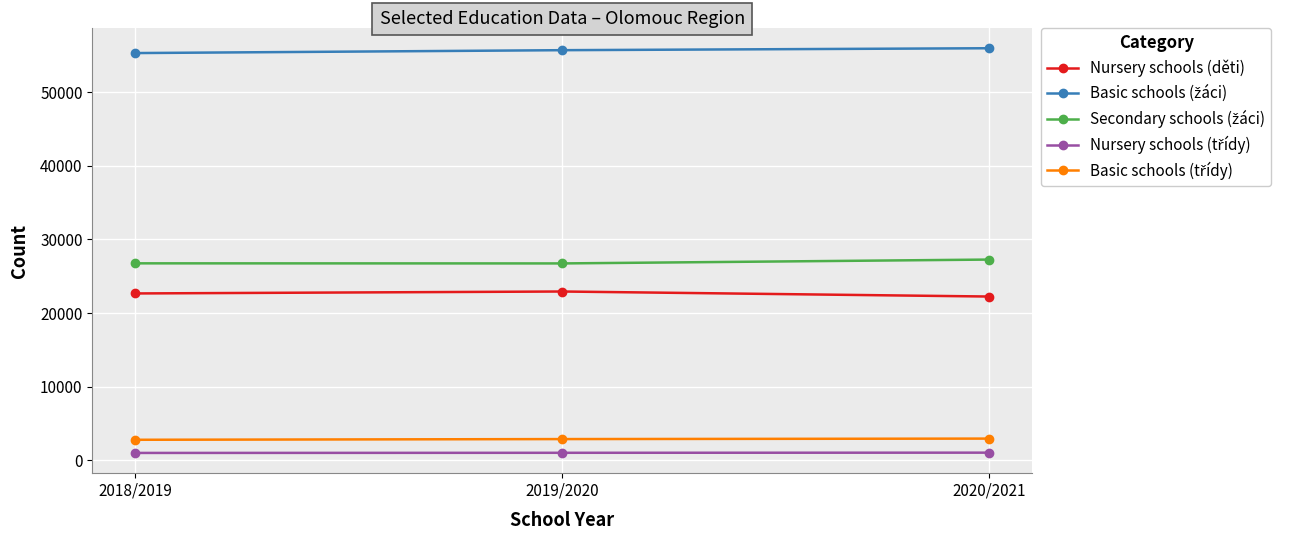

What is the label of the 3rd point from the right?

2018/2019